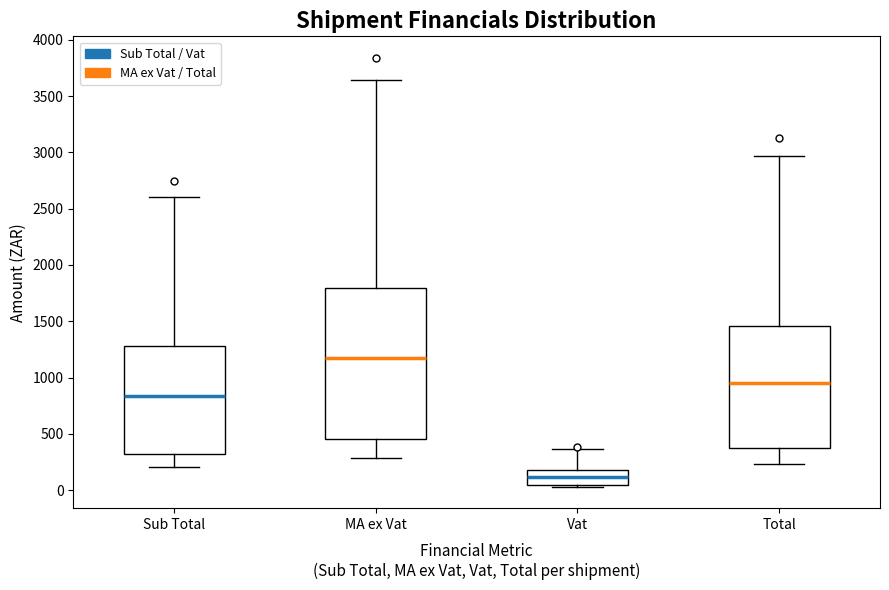

Which box's median line is the highest?

MA ex Vat